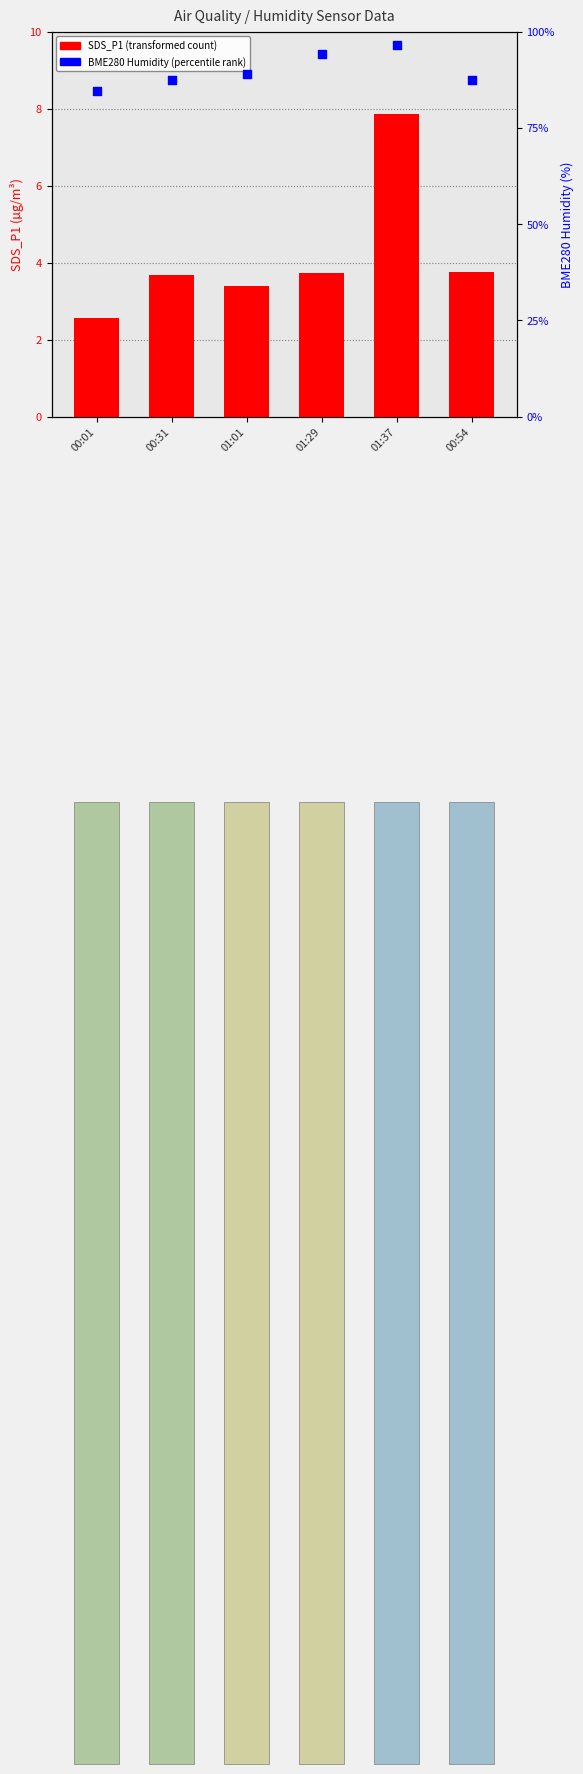

At how many categories does at least one series exceed 56?

6